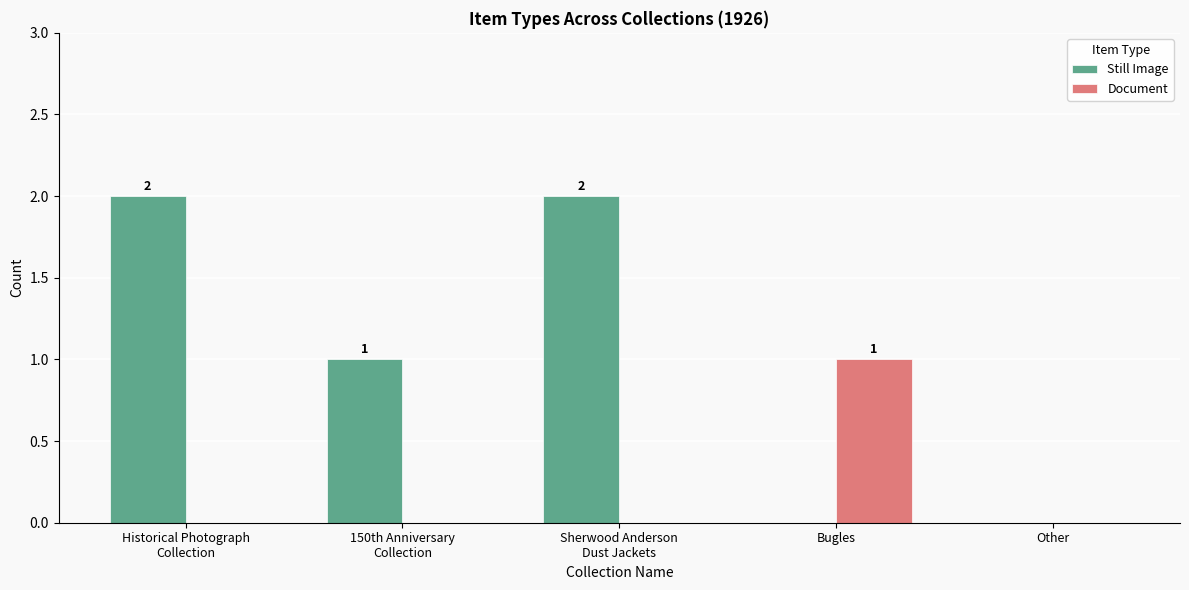

Are the bars horizontal?

No